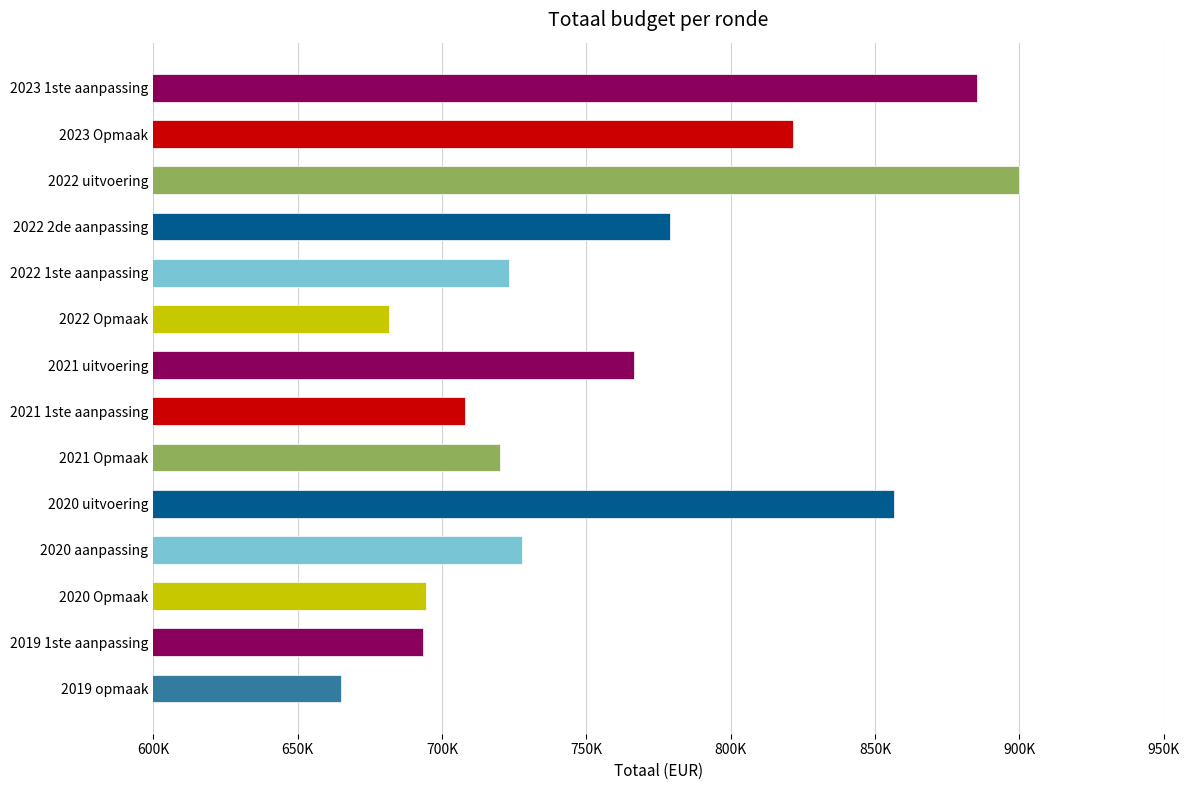

Does the chart contain any negative values?

No